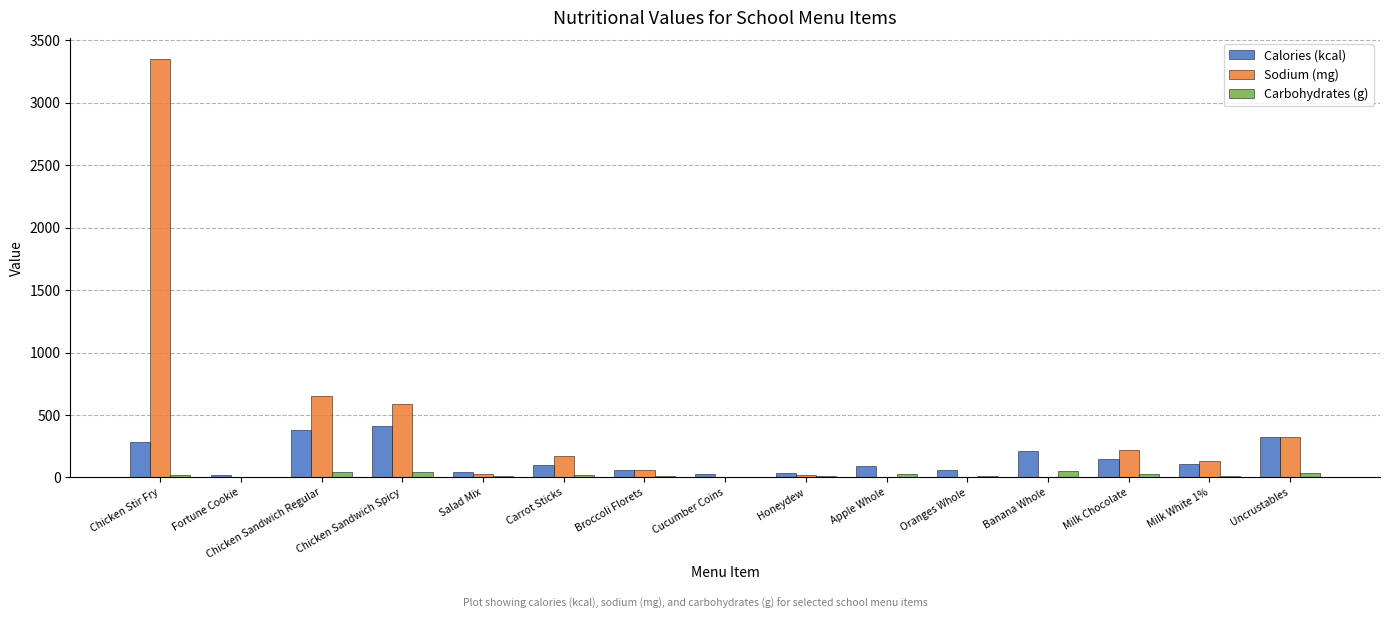

What is the highest value of the Sodium (mg) series?

3353.0